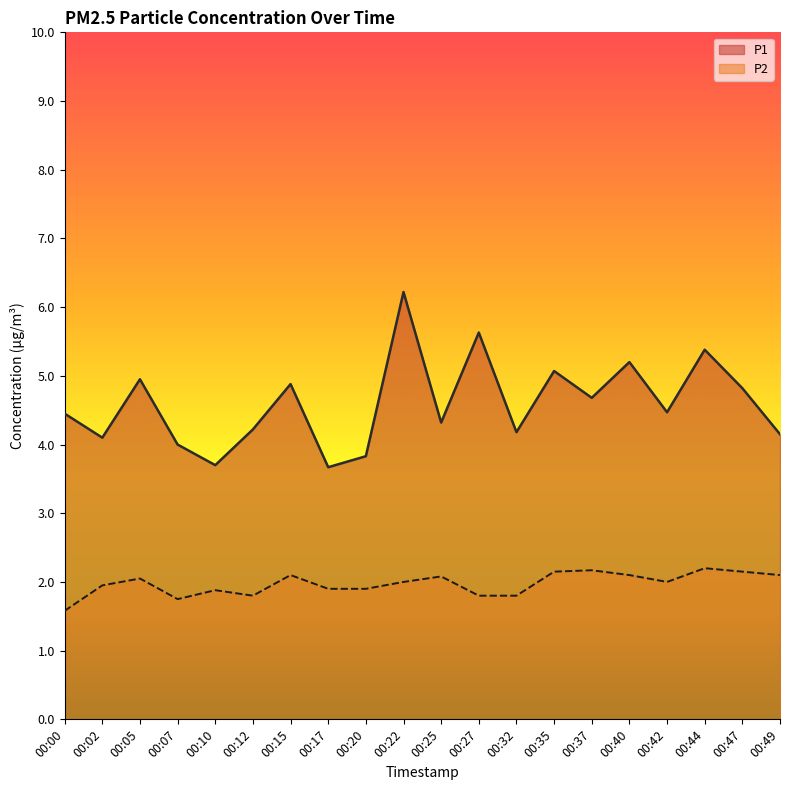

At which category does P1 reach its first local peak?

00:05